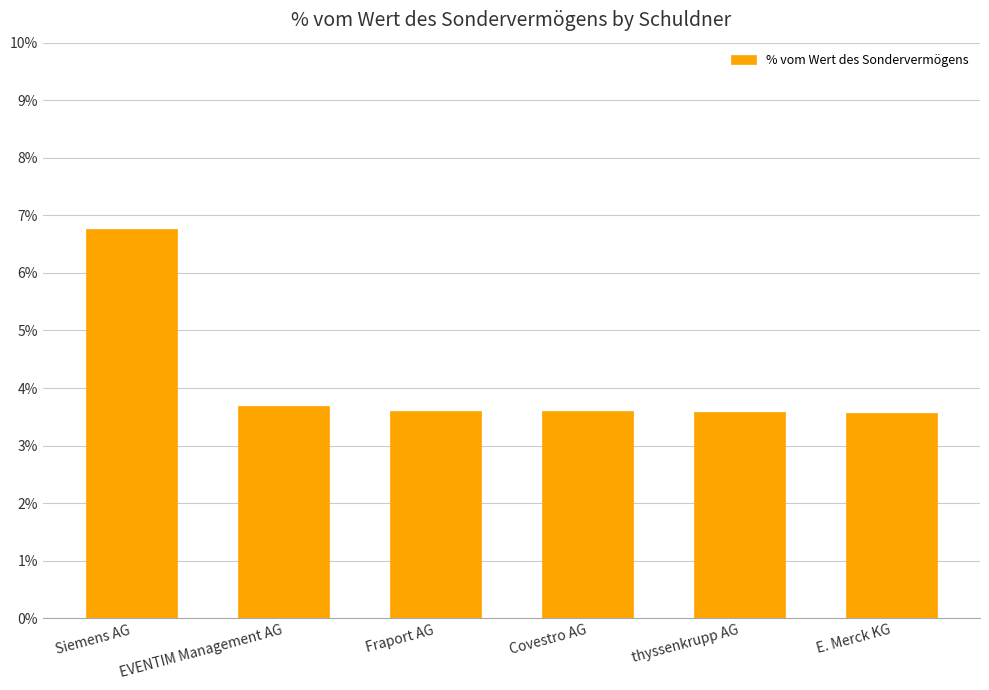

Reading left to right, extract all data points from this chart.

Siemens AG=6.8	EVENTIM Management AG=3.7	Fraport AG=3.6	Covestro AG=3.6	thyssenkrupp AG=3.6	E. Merck KG=3.6